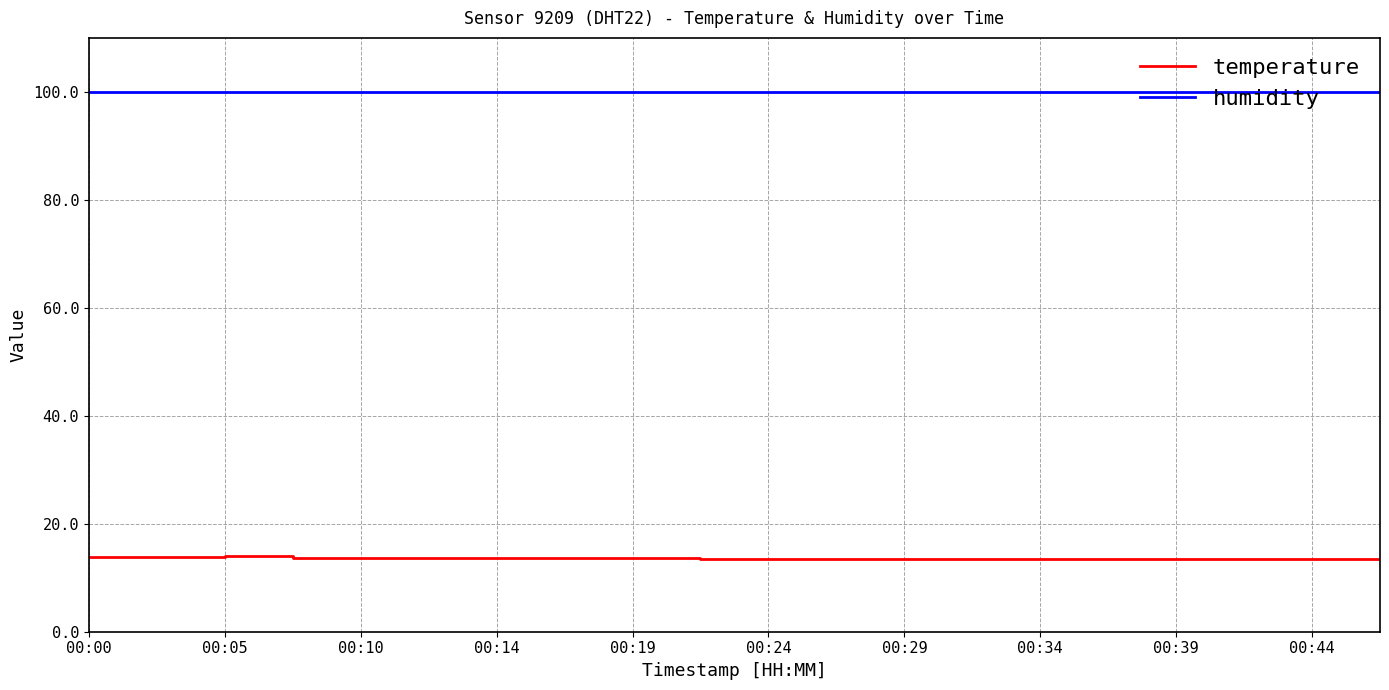

What is the minimum value for temperature?

13.4